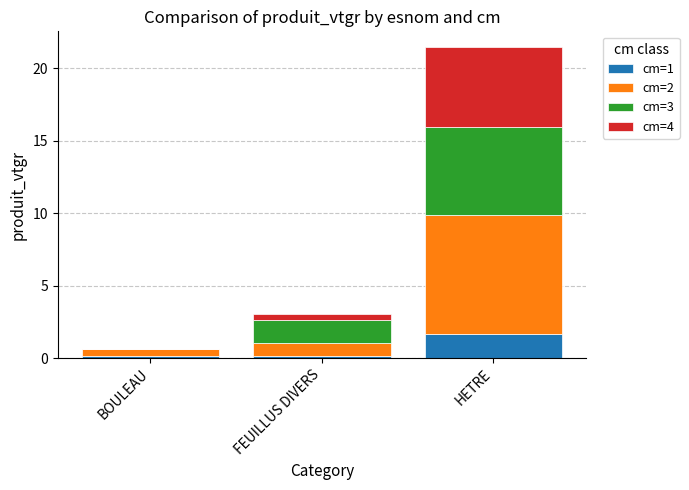

Is it true that cm=1 equals 1.6 at HETRE?

True